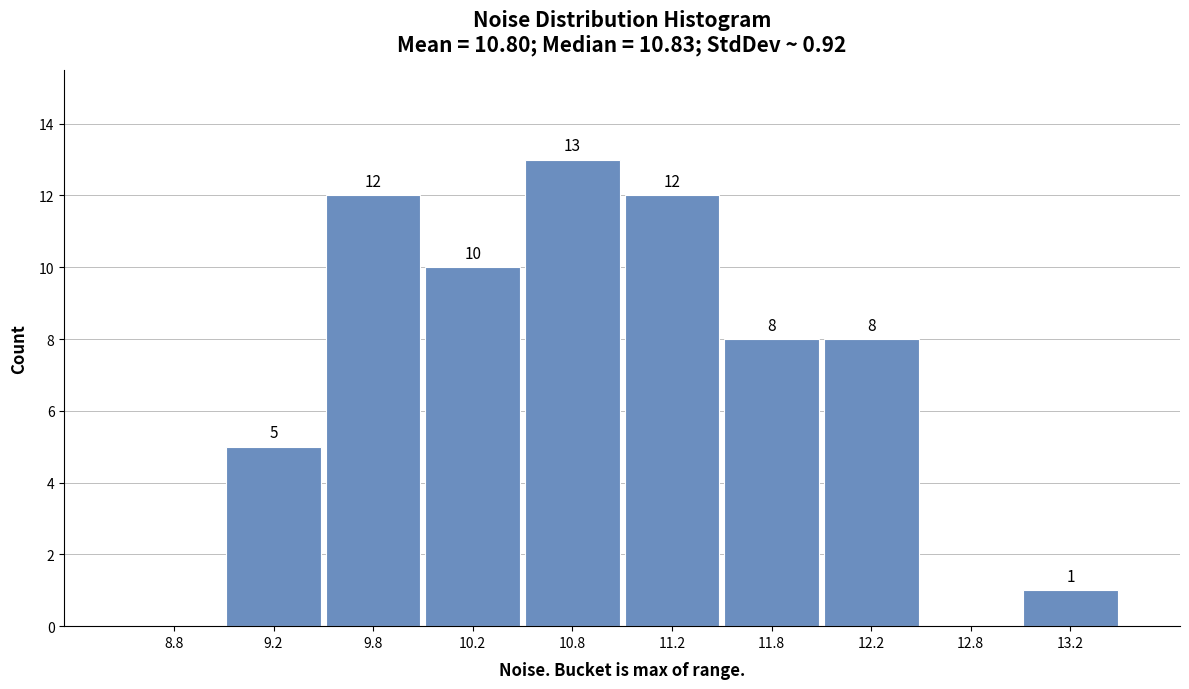

Over which range of the x-axis is the bar tallest?

10.5 to 11.0